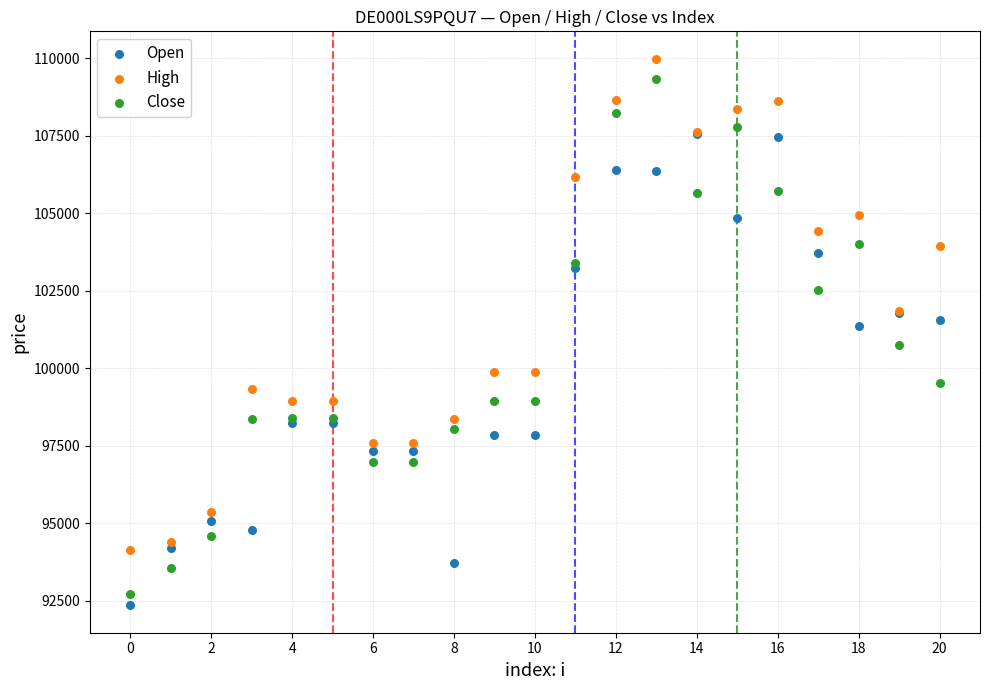

What are all the series names shown in the legend?

Open, High, Close